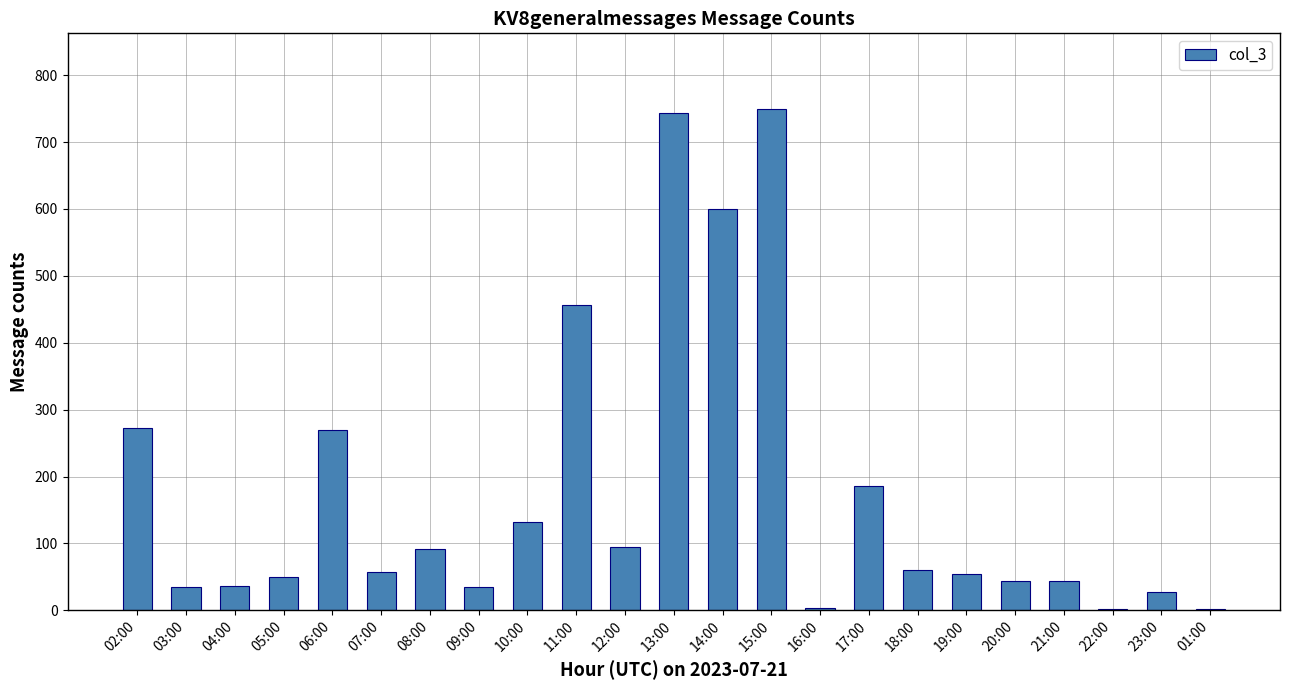

What is the greatest value displayed?

750